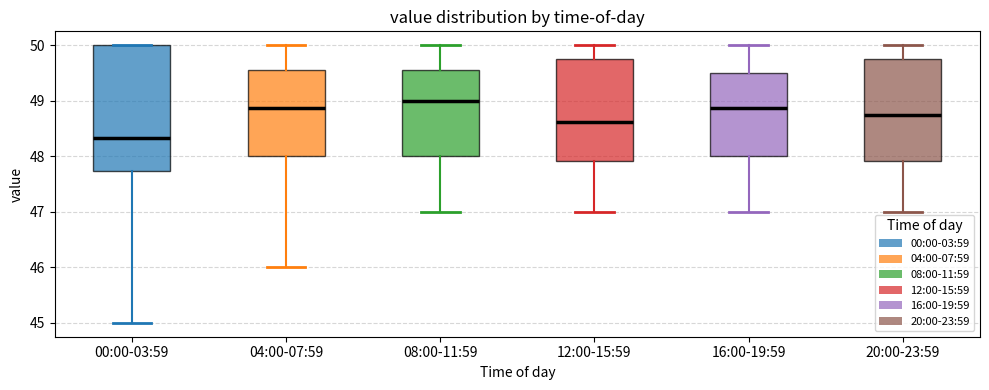

Reading left to right, read every box against the y-axis: the position of its median line, the range the box covers, and the ends of its whiskers. The values are not printed on the chart, so give them approximately, as read against the axis.

00:00-03:59: median 48.3, box 47.7 to 50.0, whiskers 45.0 to 50.0
04:00-07:59: median 48.9, box 48.0 to 49.6, whiskers 46.0 to 50.0
08:00-11:59: median 49.0, box 48.0 to 49.6, whiskers 47.0 to 50.0
12:00-15:59: median 48.6, box 47.9 to 49.8, whiskers 47.0 to 50.0
16:00-19:59: median 48.9, box 48.0 to 49.5, whiskers 47.0 to 50.0
20:00-23:59: median 48.8, box 47.9 to 49.8, whiskers 47.0 to 50.0